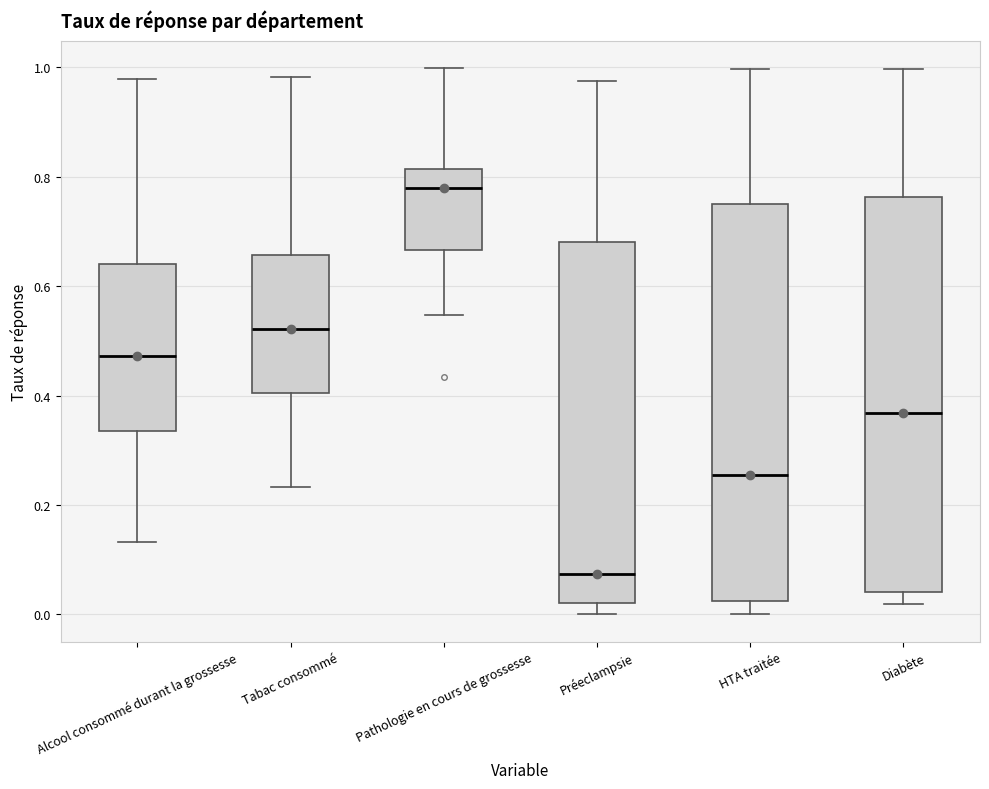

Reading left to right, transcribe this box plot: for each box, give where its median line is, the range the box spans, and where its two whiskers end, as read against the y-axis. The values are not printed on the chart, so give them approximately, as read against the axis.

Alcool consommé durant la grossesse: median 0.48, box 0.34 to 0.64, whiskers 0.14 to 0.98
Tabac consommé: median 0.52, box 0.40 to 0.66, whiskers 0.24 to 0.98
Pathologie en cours de grossesse: median 0.78, box 0.66 to 0.82, whiskers 0.54 to 1.00
Préeclampsie: median 0.08, box 0.02 to 0.68, whiskers 0.00 to 0.98
HTA traitée: median 0.26, box 0.02 to 0.74, whiskers 0.00 to 1.00
Diabète: median 0.36, box 0.04 to 0.76, whiskers 0.02 to 1.00